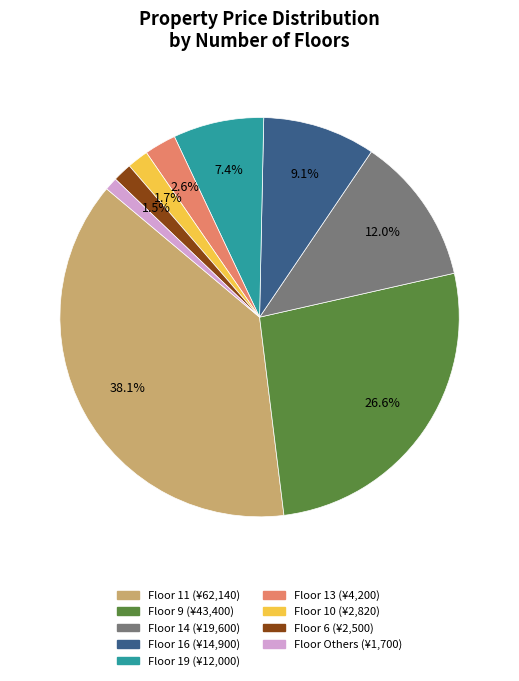

Is there a majority slice in this chart?

No